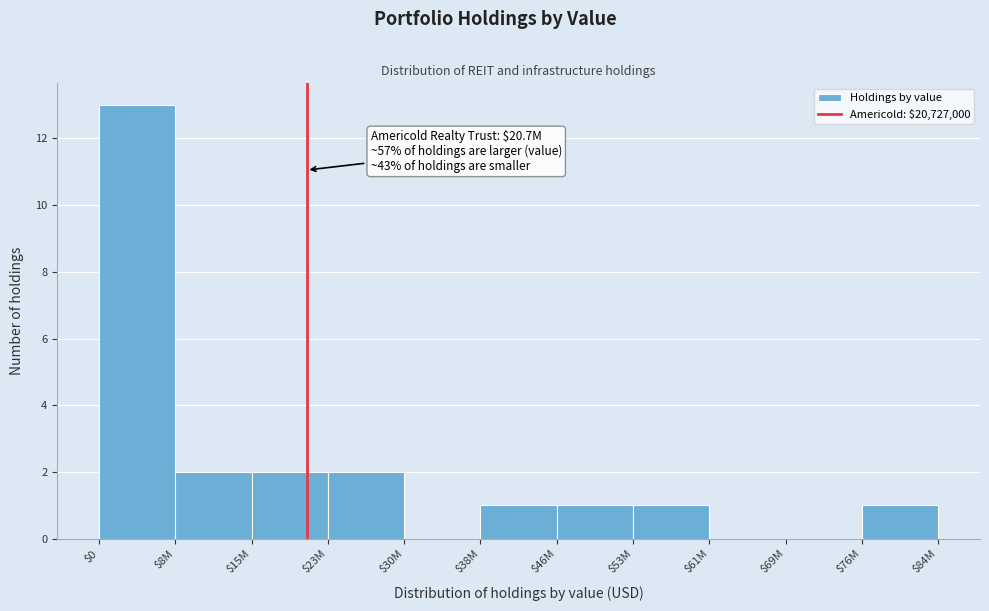

The chart shows a value of 0 at $30M. True or false?

True